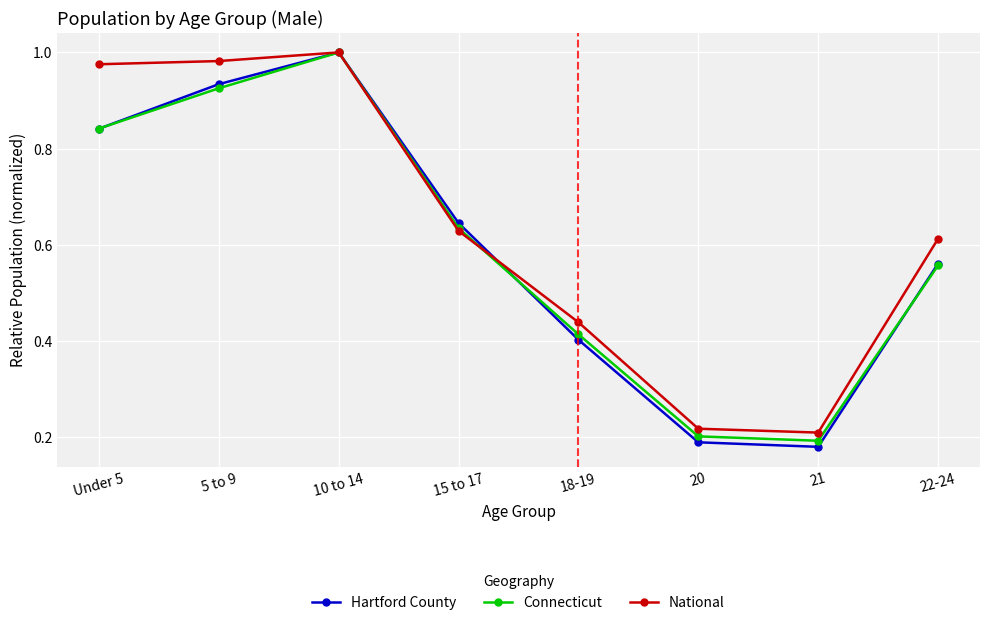

At which category is the sum across all series the highest?

10 to 14